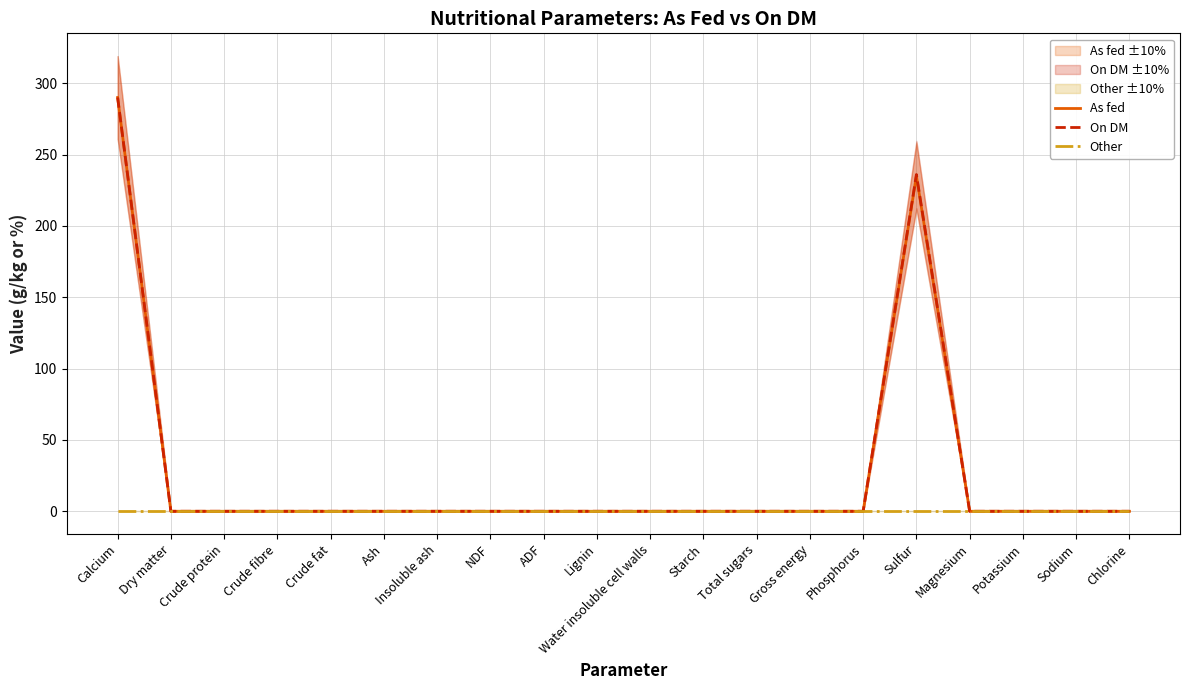

True or false: On DM and Other cross at least once.

False